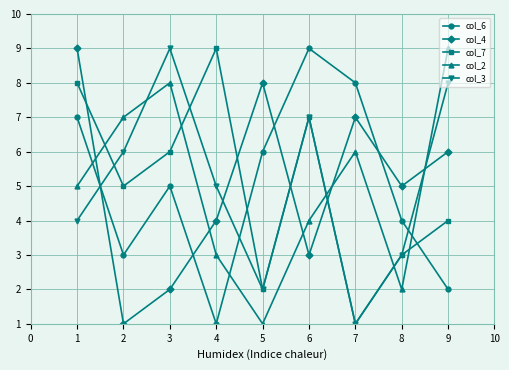

What is the sum of all col_6 values?

45